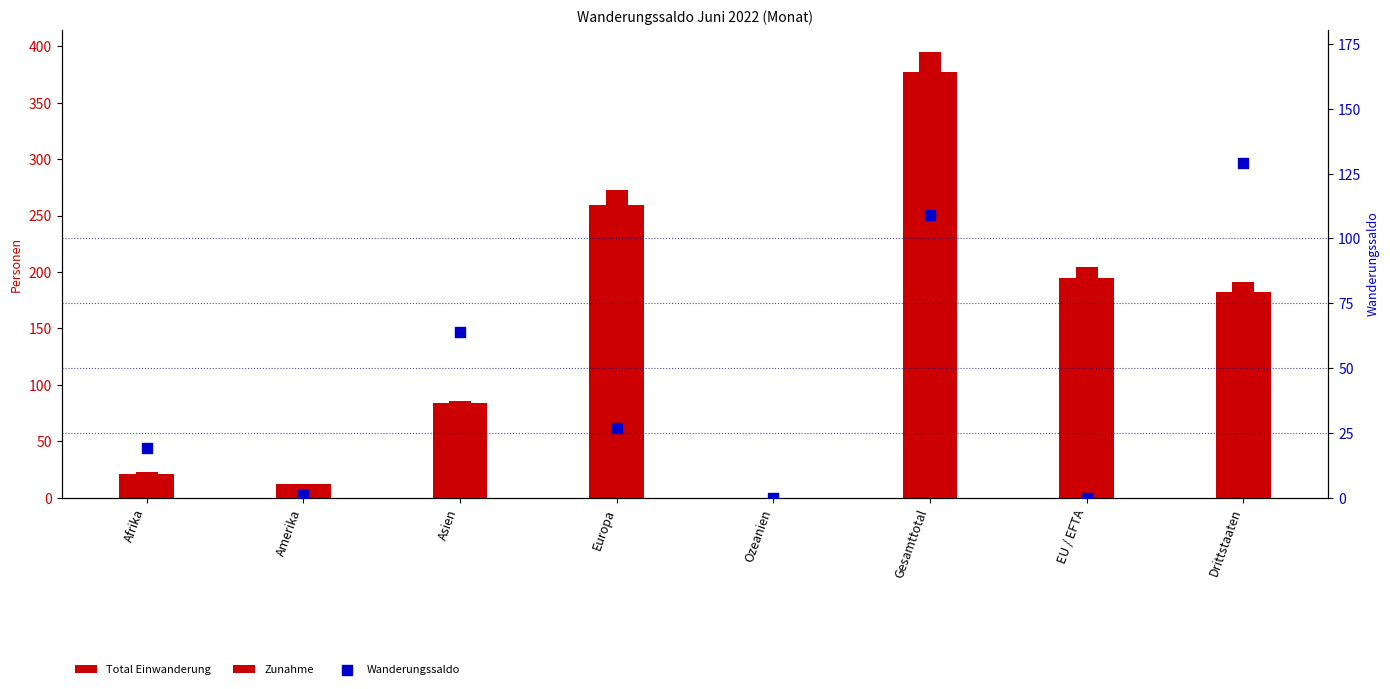

Is the value of Zunahme at EU / EFTA greater than the value of Wanderungssaldo at EU / EFTA?

Yes